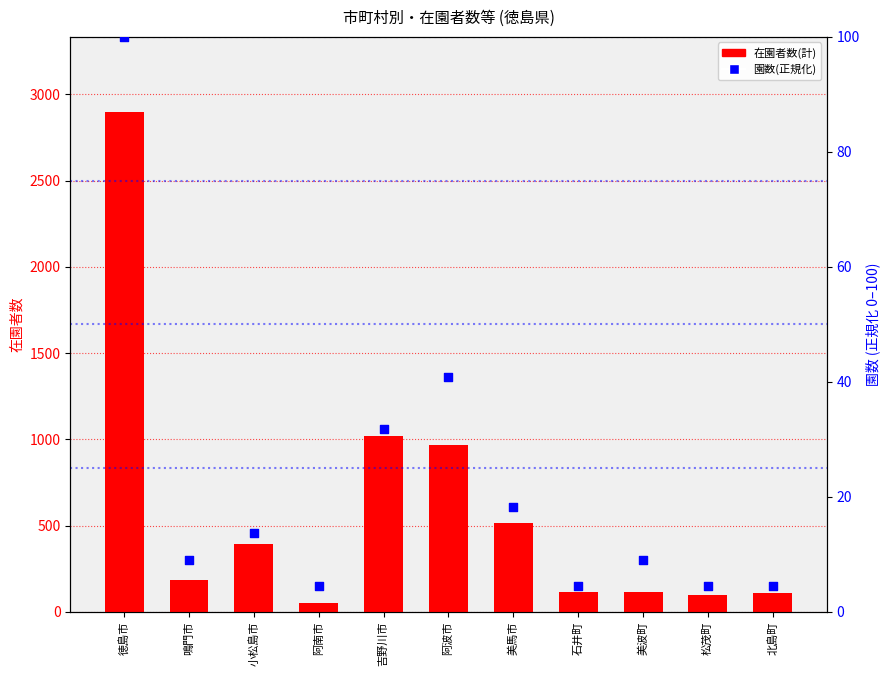

Is the value of 園数(正規化) at 松茂町 greater than the value of 在園者数(計) at 美馬市?

No